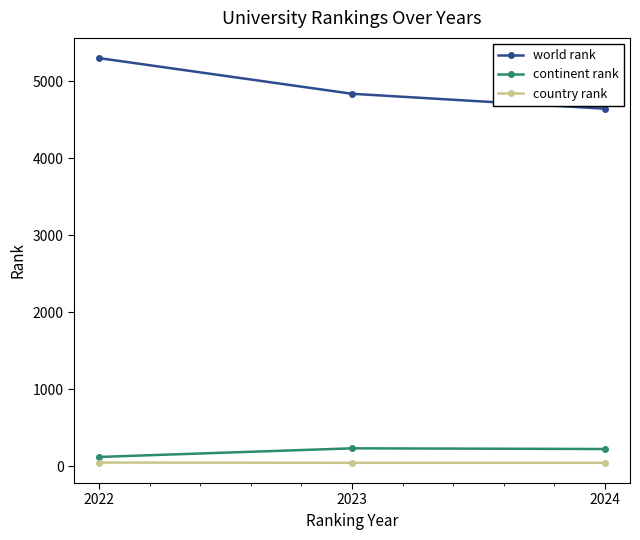

At which category is the sum across all series the highest?

2022